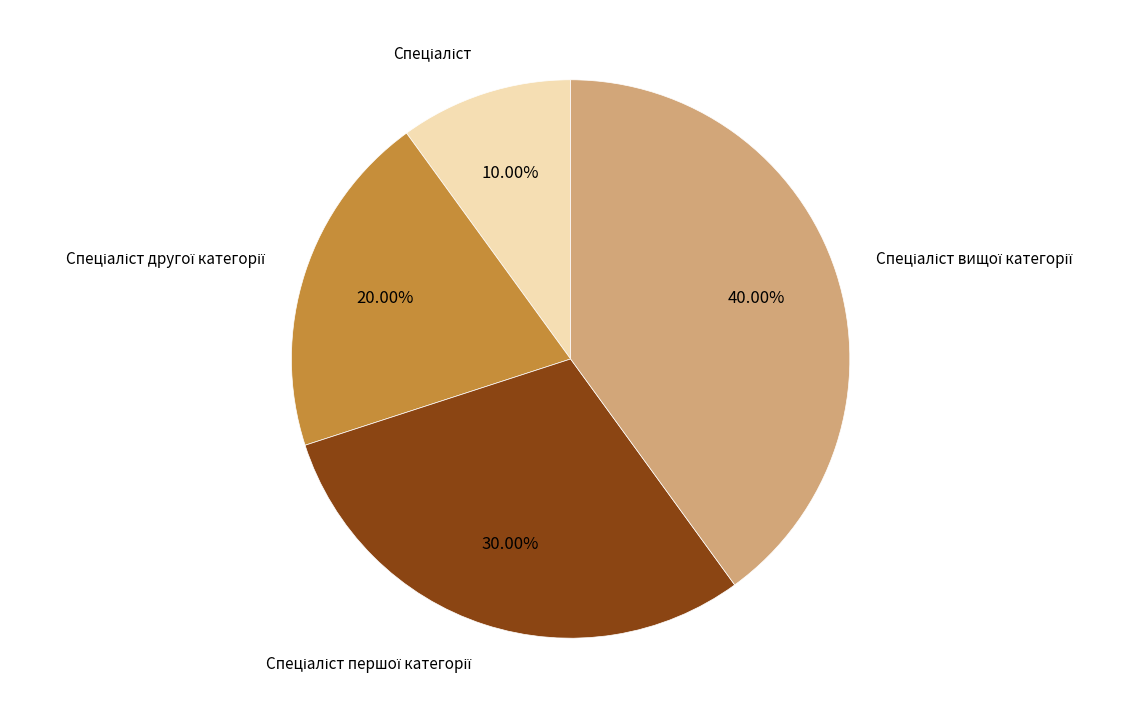

Count the number of slices in the pie.

4